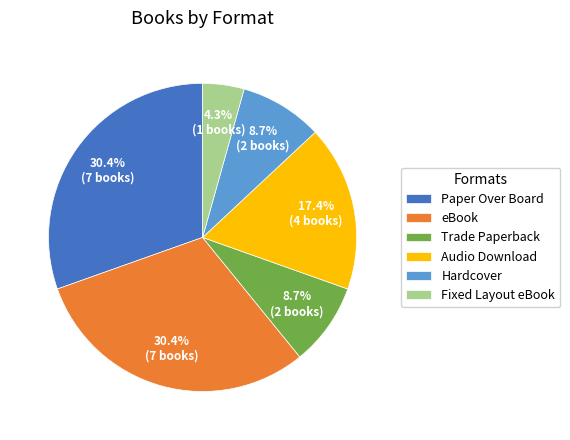

What percentage is NOT represented by Audio Download?

82.6%